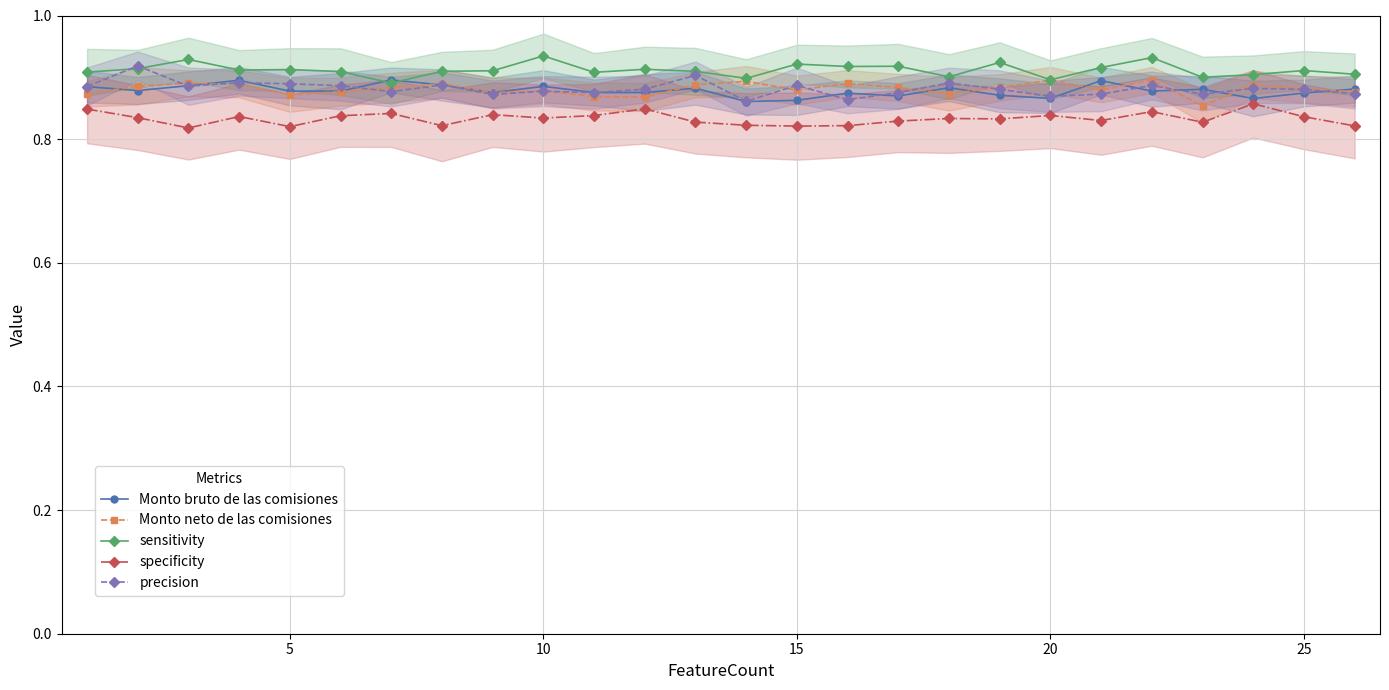

Count the Monto bruto de las comisiones values in the range 0 to 1.

26